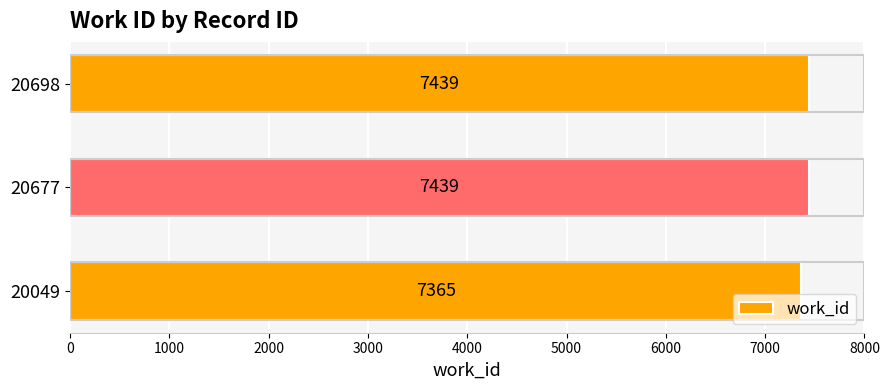

What is the maximum value shown in the chart?

7439